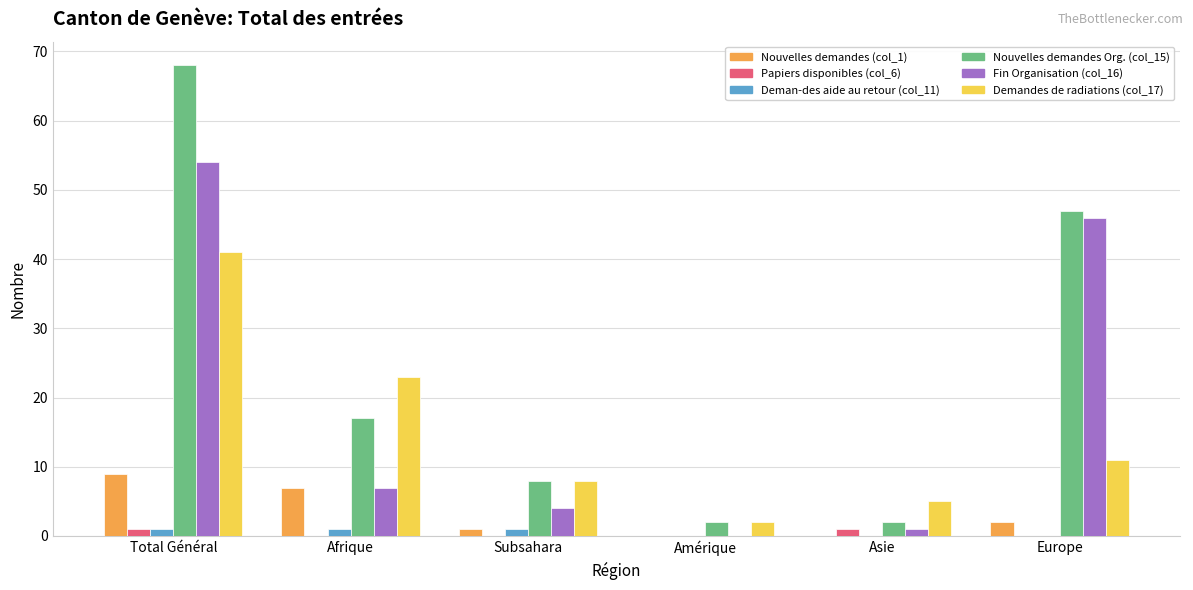

Reading left to right, transcribe all the data shown in this chart.

Nouvelles demandes (col_1): 9	7	1	0	0	2
Papiers disponibles (col_6): 1	0	0	0	1	0
Deman-des aide au retour (col_11): 1	1	1	0	0	0
Nouvelles demandes Org. (col_15): 68	17	8	2	2	47
Fin Organisation (col_16): 54	7	4	0	1	46
Demandes de radiations (col_17): 41	23	8	2	5	11